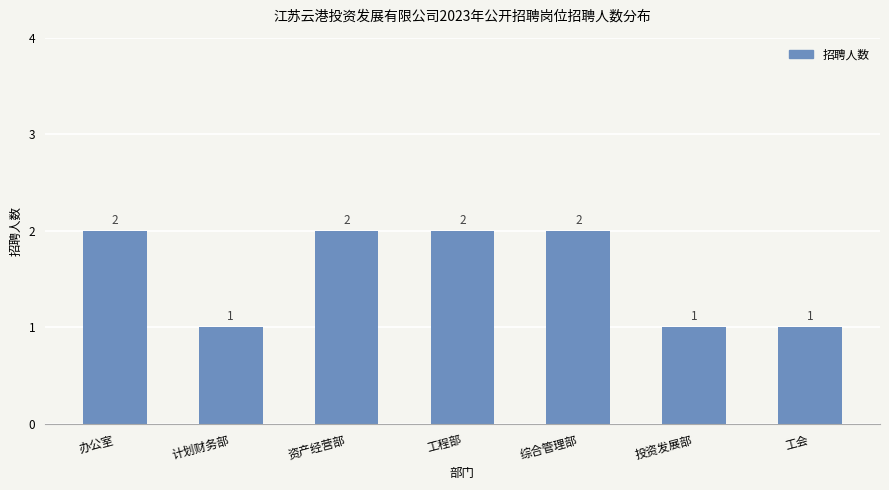

What is the change in value from 资产经营部 to 工会?

-1